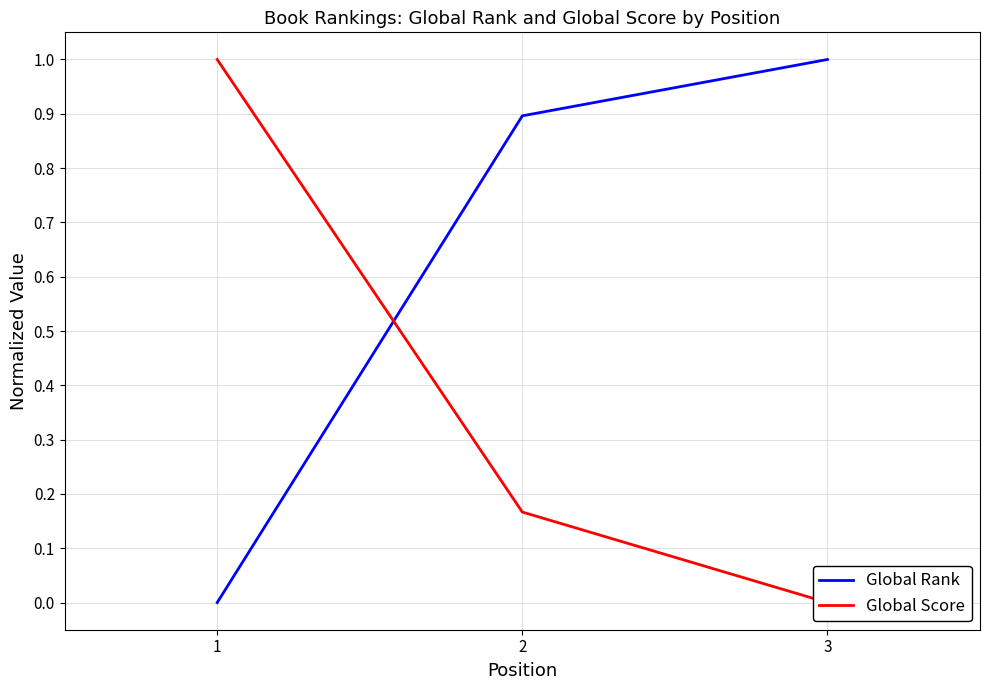

What is the difference between the Global Rank values at 2 and 1?

0.9